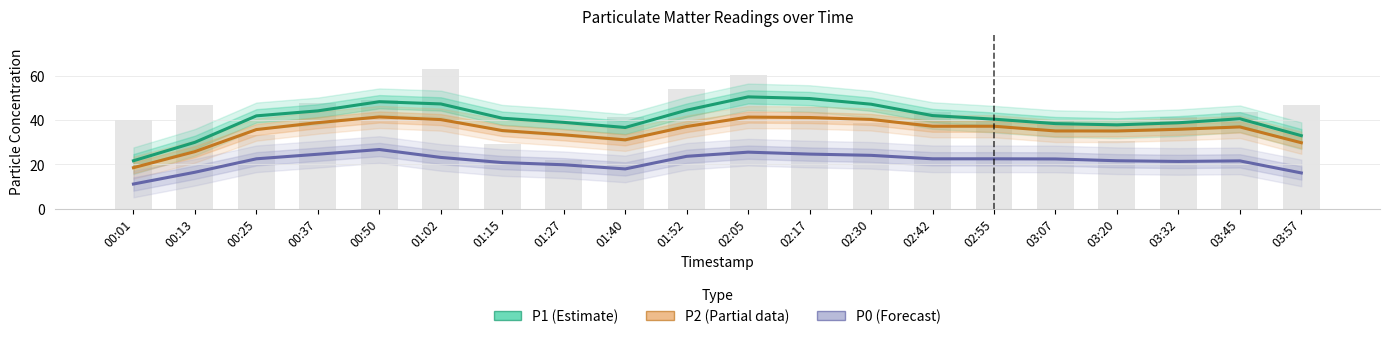

What is the difference between the P1 (Estimate) values at 03:07 and 02:05?

12.1